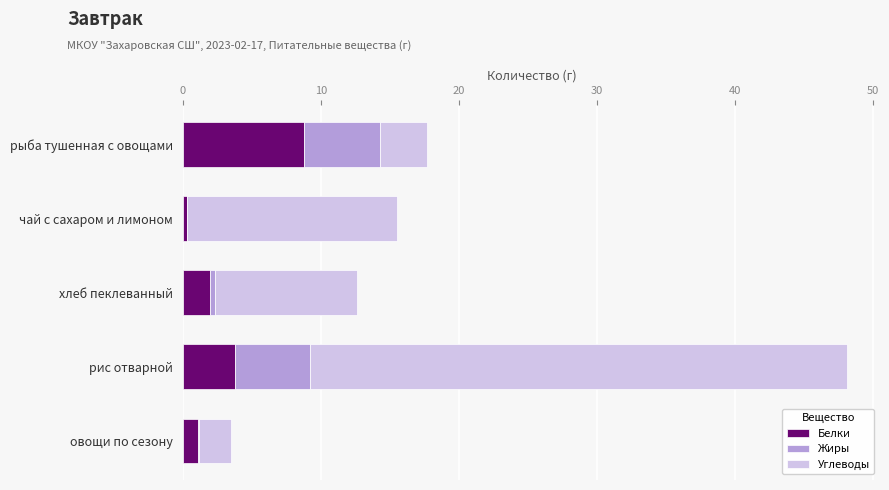

True or false: Белки has a value of 2.0 at хлеб пеклеванный.

True